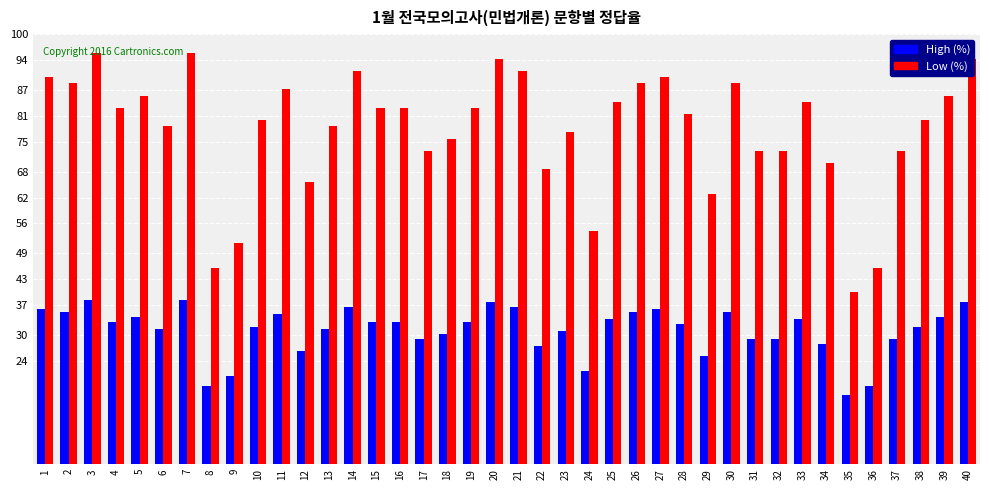

At which label does High (%) first exceed 82?

1